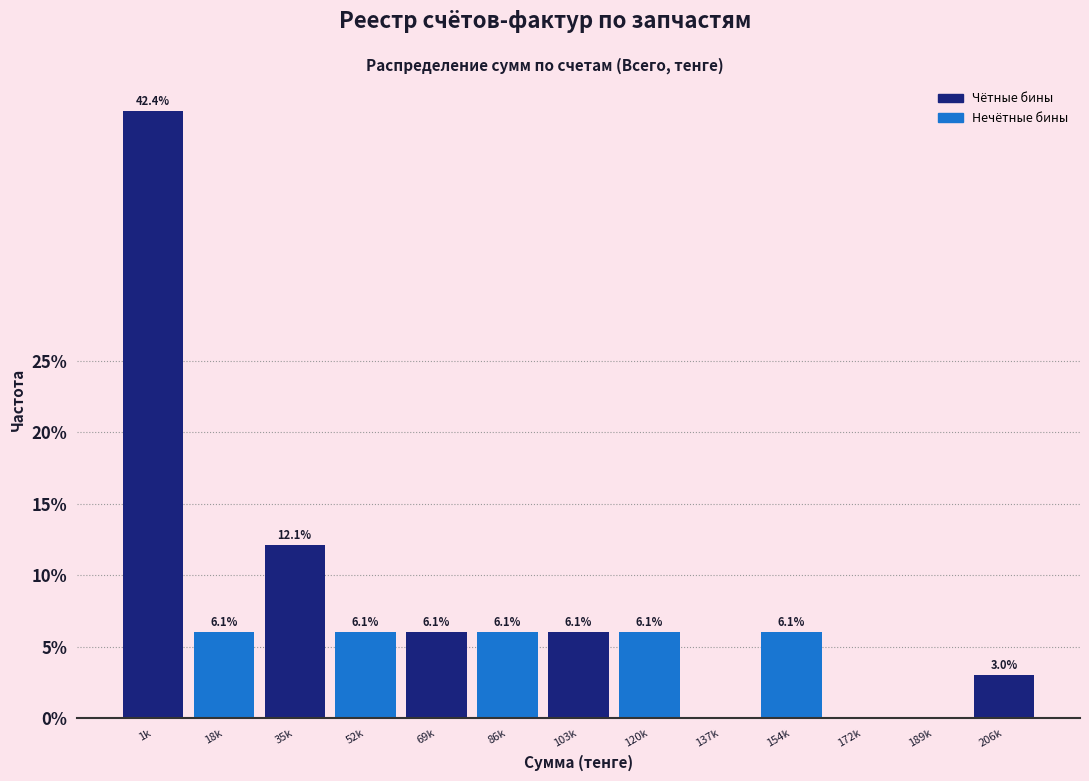

Reading left to right, extract all data points from this chart.

1k=42.4	18k=6.1	35k=12.1	52k=6.1	69k=6.1	86k=6.1	103k=6.1	120k=6.1	137k=0.0	154k=6.1	172k=0.0	189k=0.0	206k=3.0